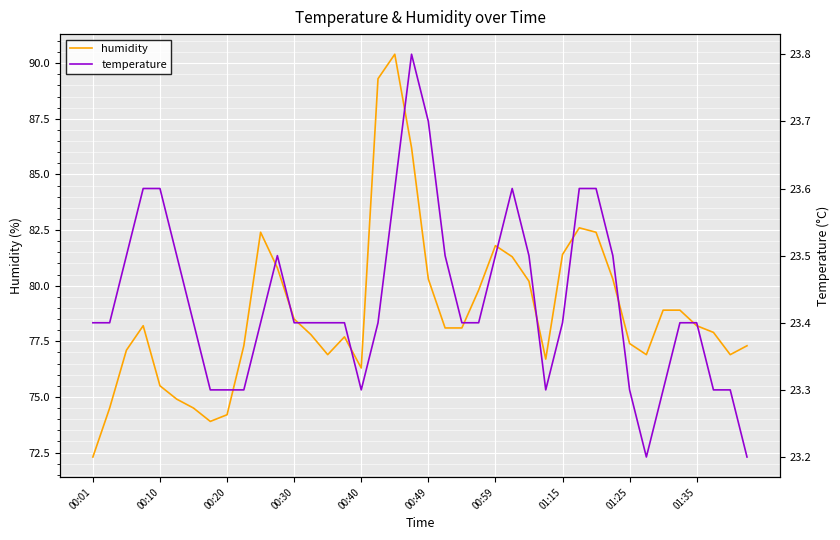

What is the lowest value of the humidity series?

72.3